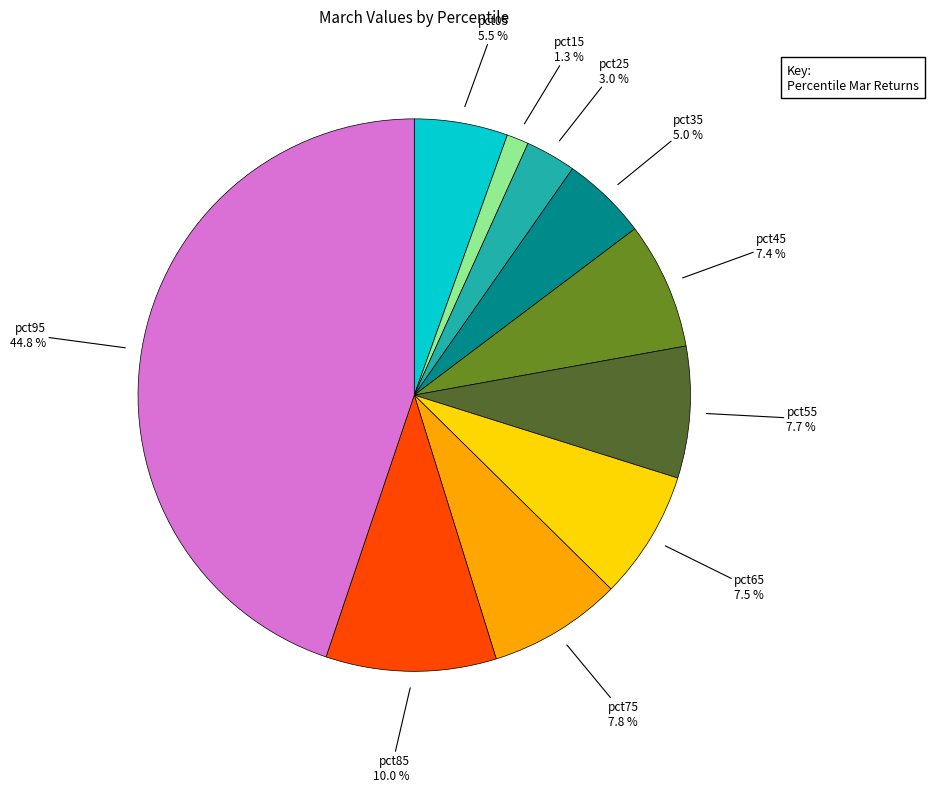

Is there a majority slice in this chart?

No